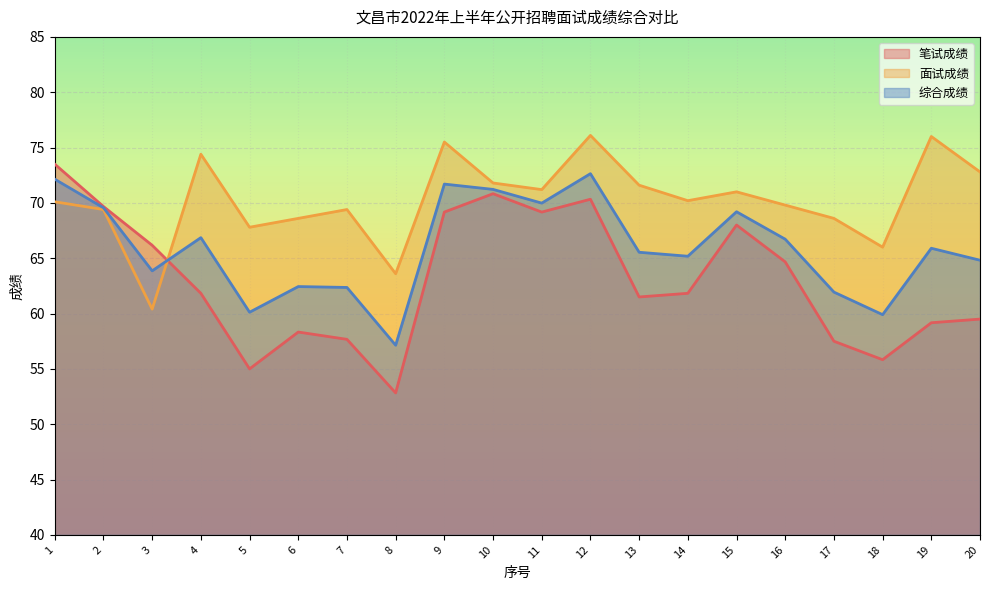

Where is the first local minimum for 综合成绩?

3